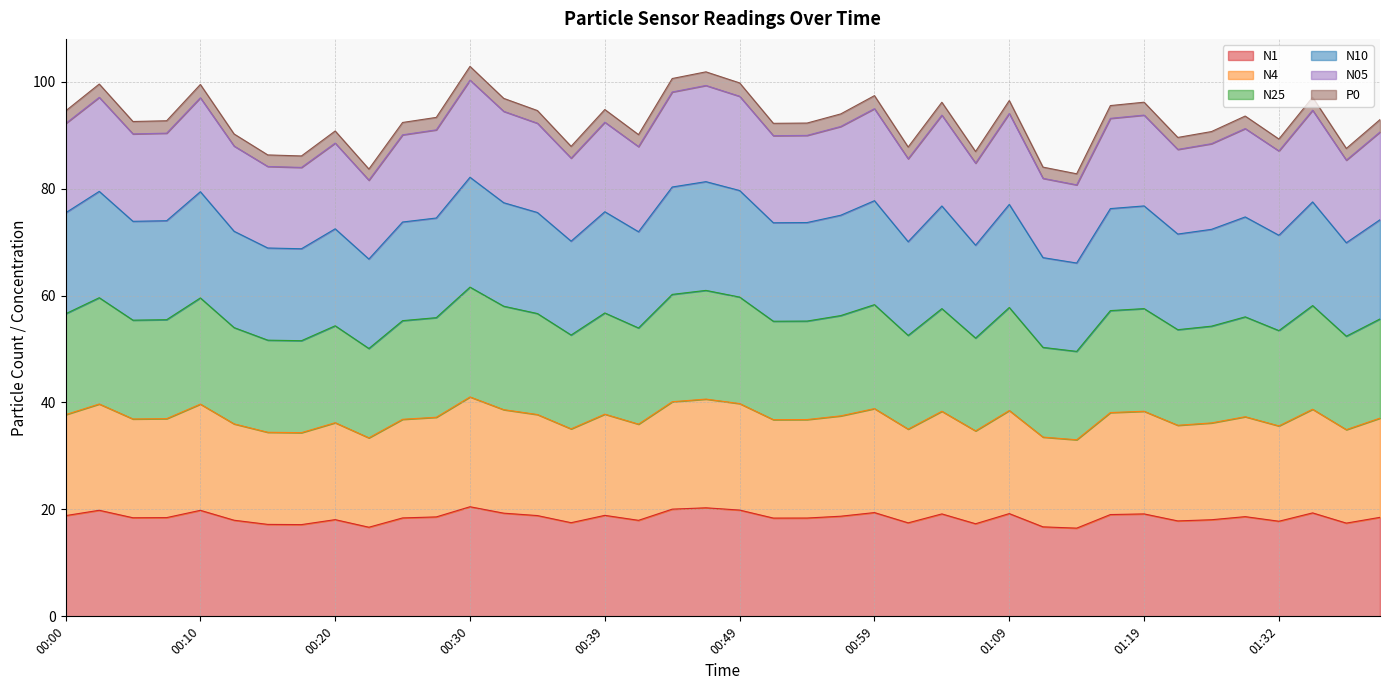

True or false: N25 has a value of 25.2 at 00:52.

False